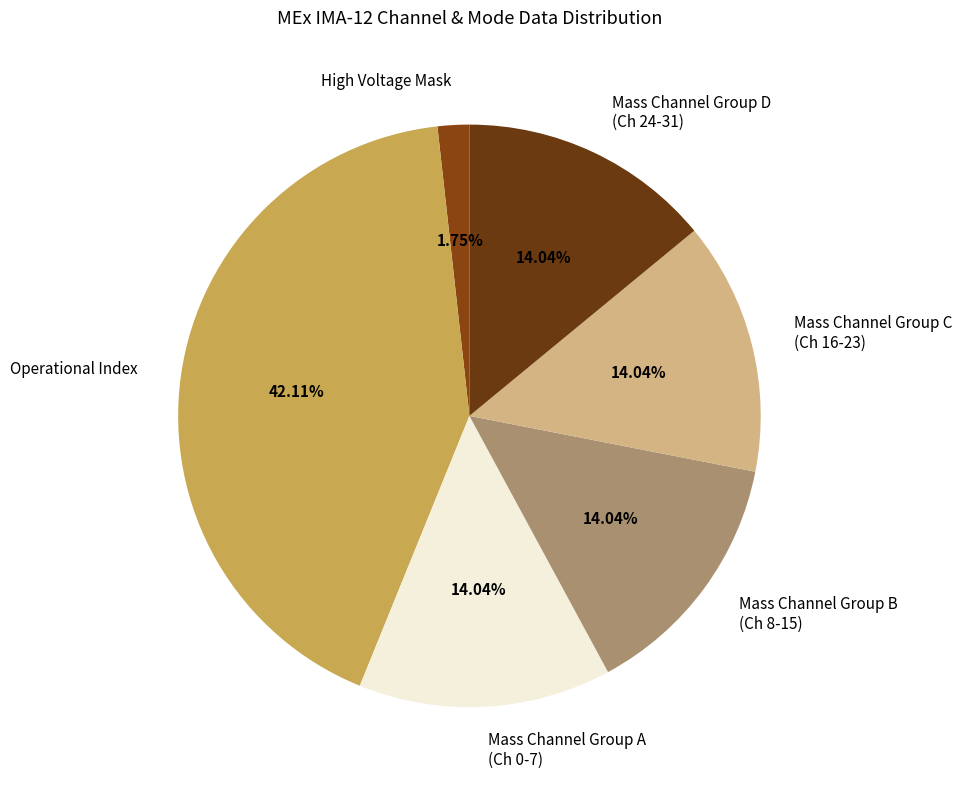

To the nearest percent, what is the difference between the Operational Index and High Voltage Mask slice percentages?

40%